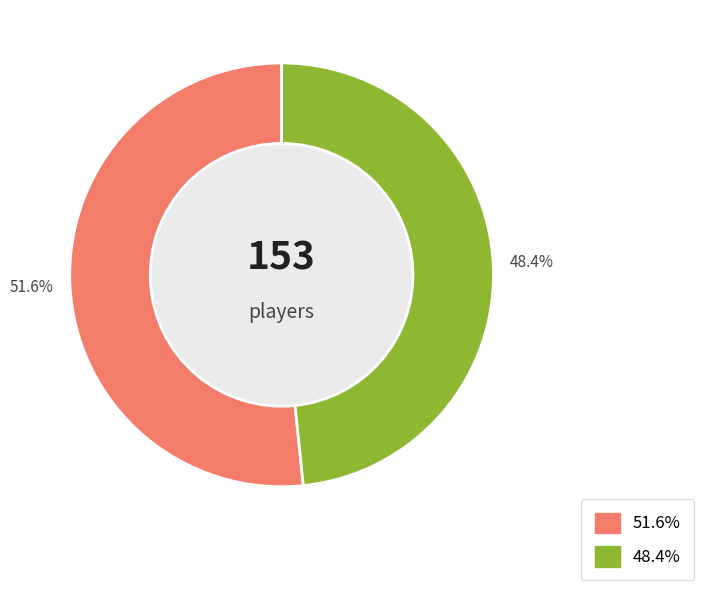

How many segments does this pie chart have?

2